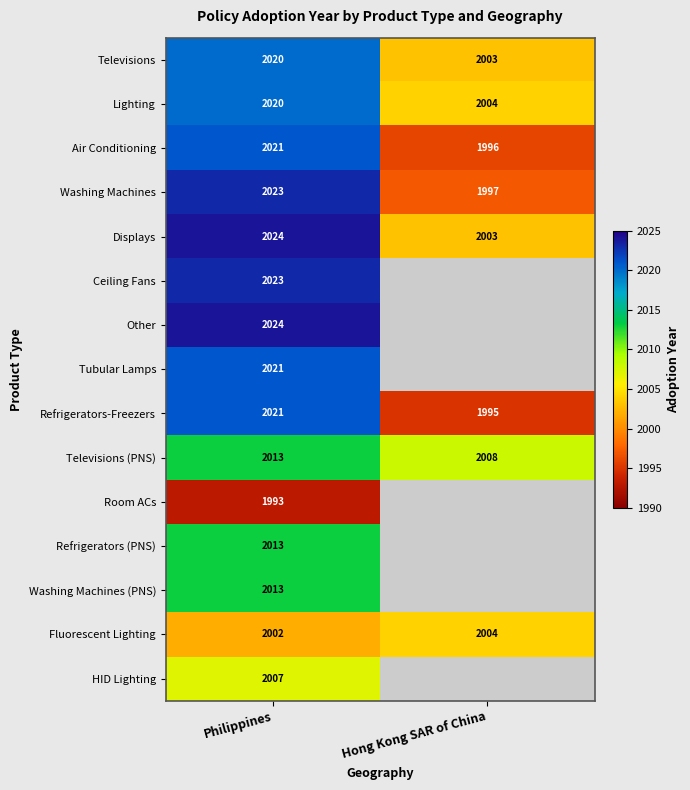

What is the total value across all series at Hong Kong SAR of China?

16010